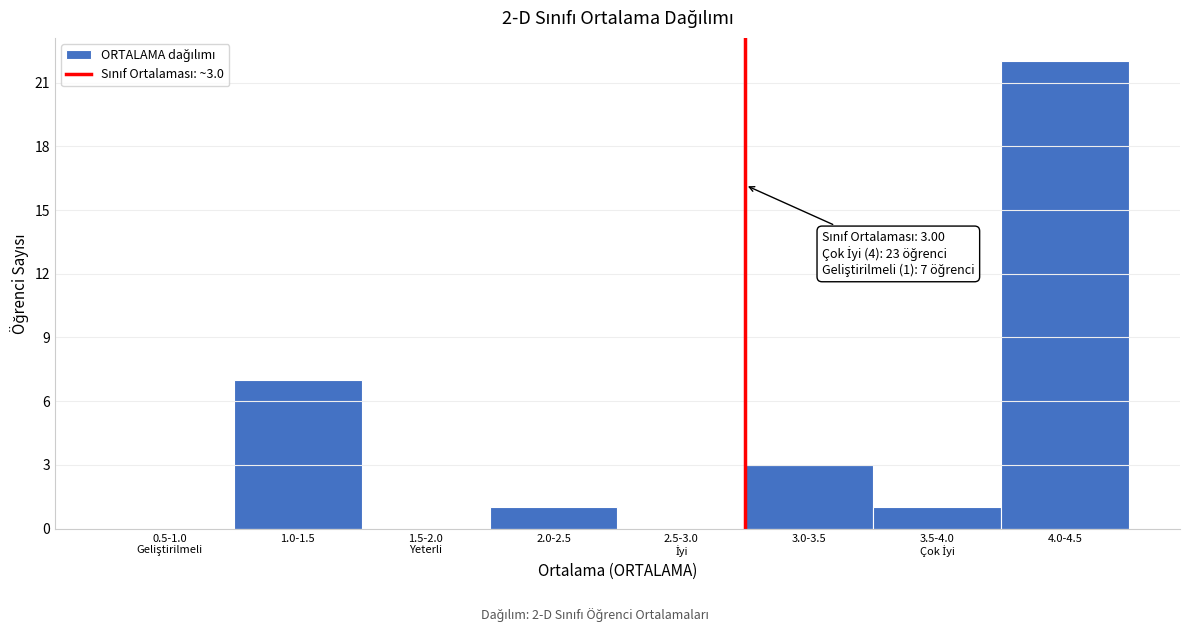

Between 3.0-3.5 and 2.0-2.5, which is larger?

3.0-3.5